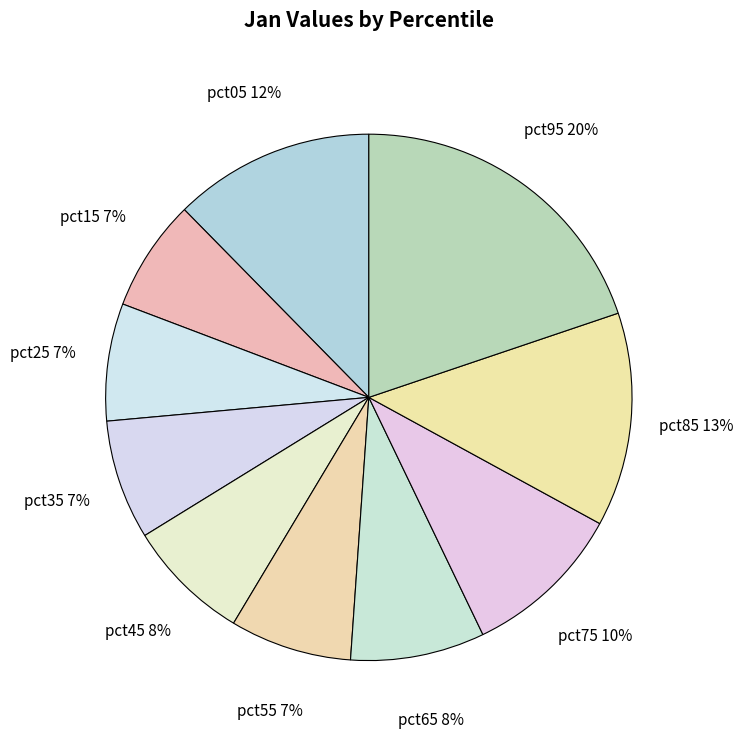

True or false: pct75 accounts for 10% of the total.

True